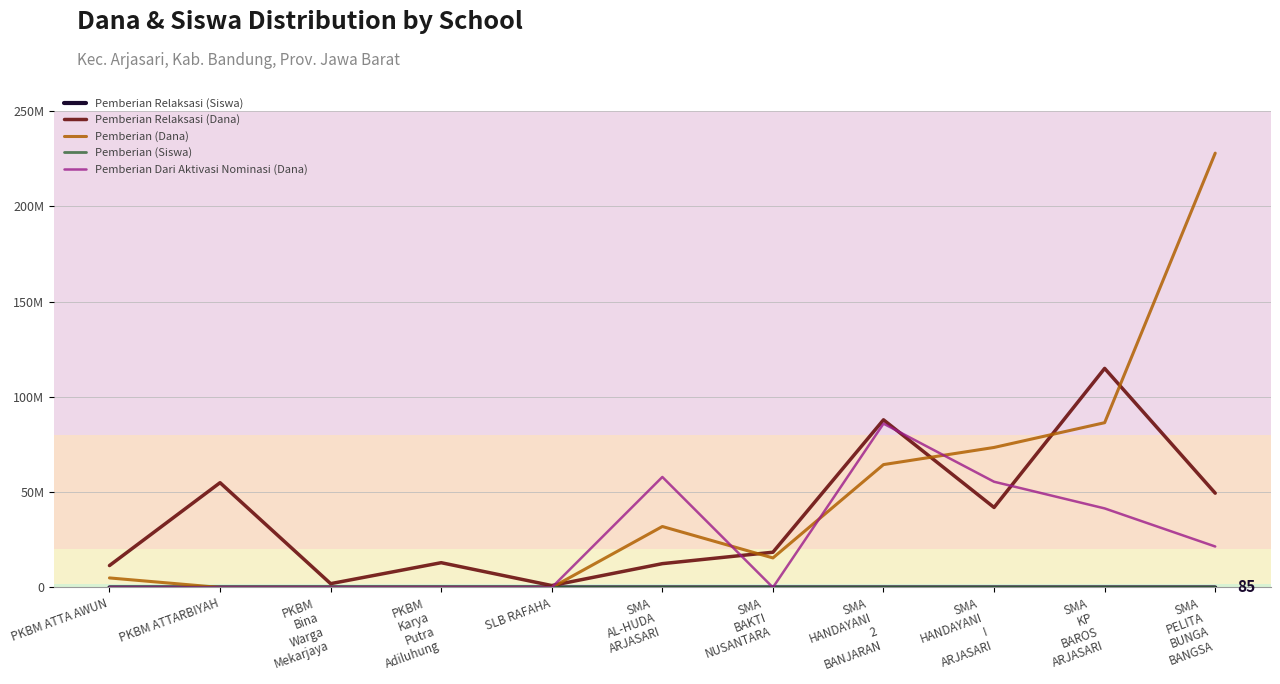

Which series has the largest total across all categories?

Pemberian (Dana)